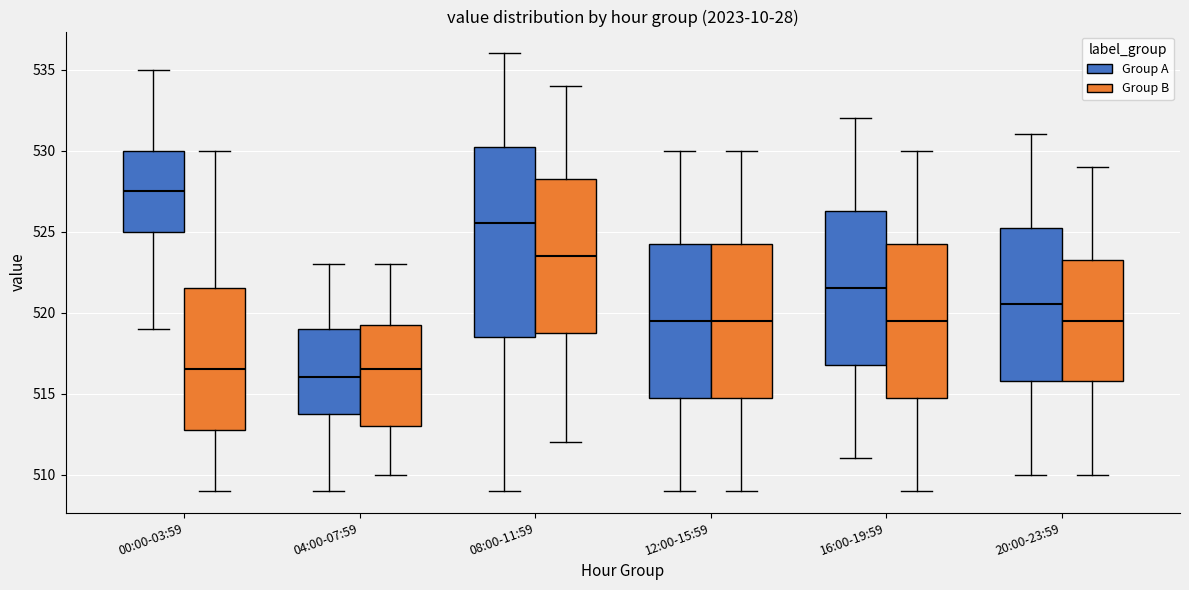

Reading left to right, read every box against the y-axis: the position of its median line, the range the box covers, and the ends of its whiskers. The values are not printed on the chart, so give them approximately, as read against the axis.

00:00-03:59 (Group A): median 527.5, box 525.0 to 530.0, whiskers 519.0 to 535.0
00:00-03:59 (Group B): median 516.5, box 513.0 to 521.5, whiskers 509.0 to 530.0
04:00-07:59 (Group A): median 516.0, box 514.0 to 519.0, whiskers 509.0 to 523.0
04:00-07:59 (Group B): median 516.5, box 513.0 to 519.5, whiskers 510.0 to 523.0
08:00-11:59 (Group A): median 525.5, box 518.5 to 530.5, whiskers 509.0 to 536.0
08:00-11:59 (Group B): median 523.5, box 519.0 to 528.5, whiskers 512.0 to 534.0
12:00-15:59 (Group A): median 519.5, box 515.0 to 524.5, whiskers 509.0 to 530.0
12:00-15:59 (Group B): median 519.5, box 515.0 to 524.5, whiskers 509.0 to 530.0
16:00-19:59 (Group A): median 521.5, box 517.0 to 526.5, whiskers 511.0 to 532.0
16:00-19:59 (Group B): median 519.5, box 515.0 to 524.5, whiskers 509.0 to 530.0
20:00-23:59 (Group A): median 520.5, box 516.0 to 525.5, whiskers 510.0 to 531.0
20:00-23:59 (Group B): median 519.5, box 516.0 to 523.5, whiskers 510.0 to 529.0